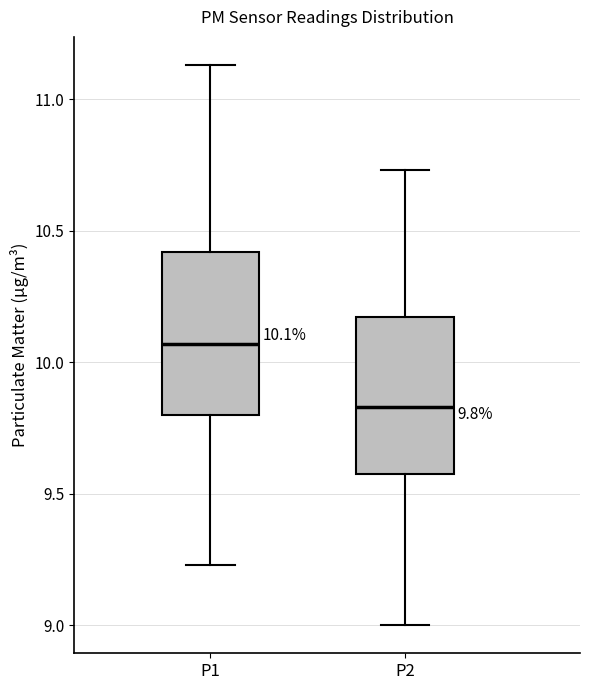

Which box's median line is the lowest?

P2